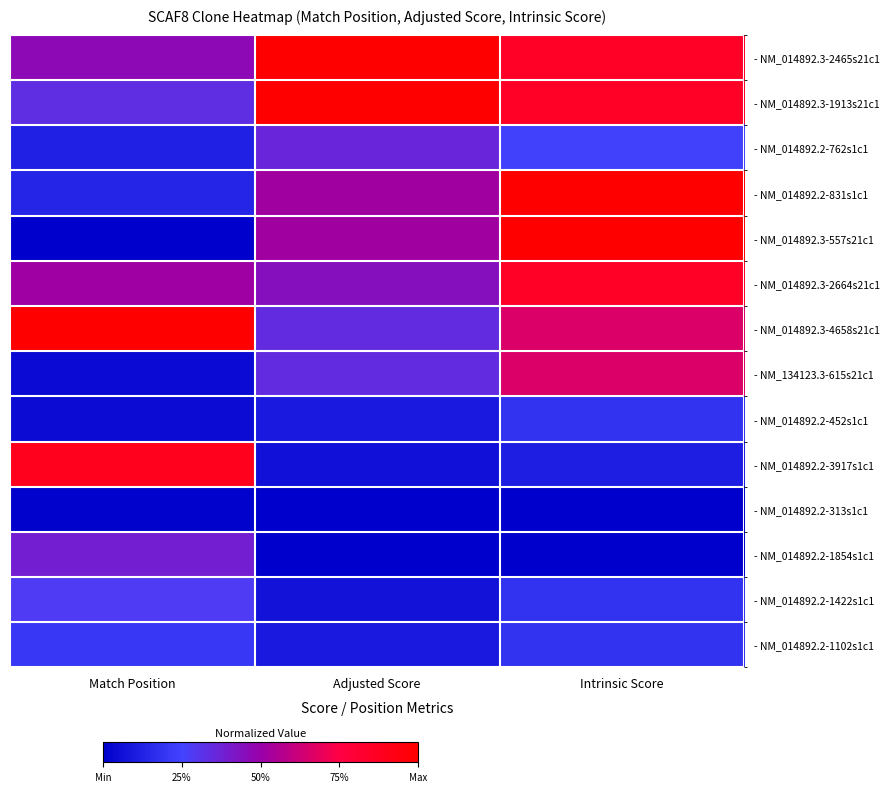

At which category is the sum across all series the highest?

Intrinsic Score